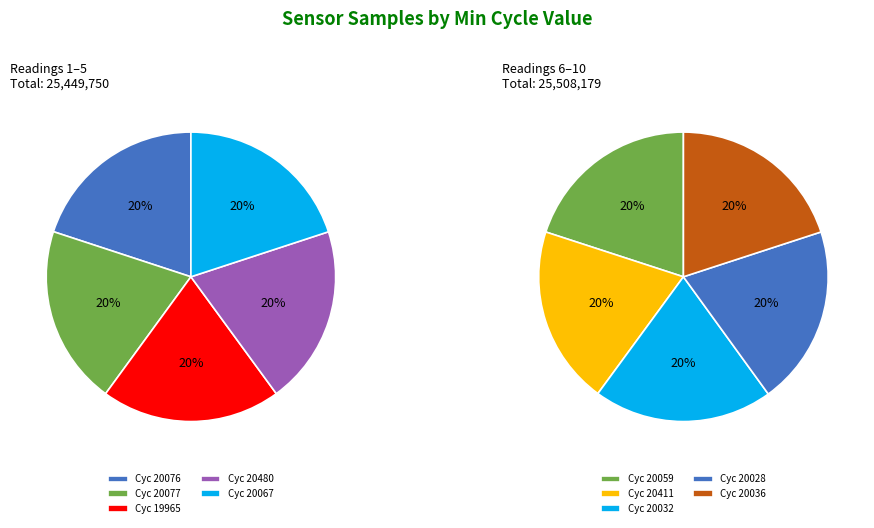

To the nearest percent, what portion does 28/19965 represent?

10%